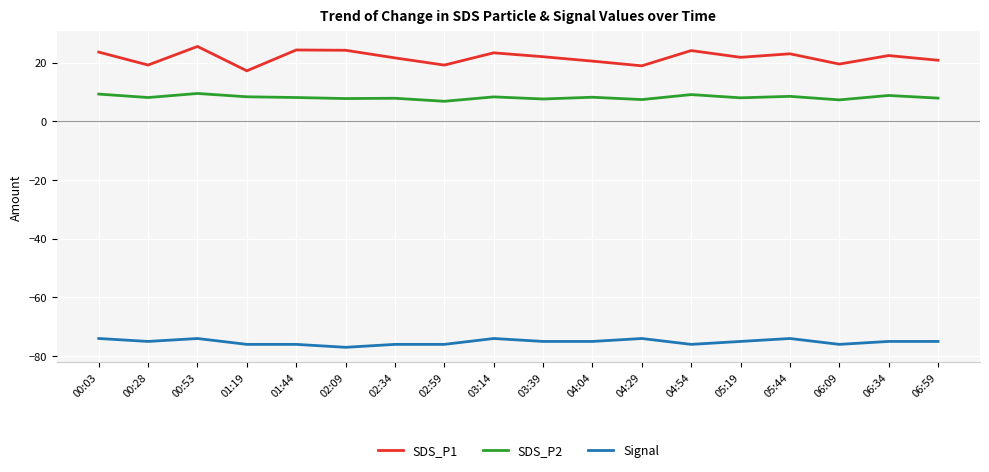

What position from the right is 02:34?

12